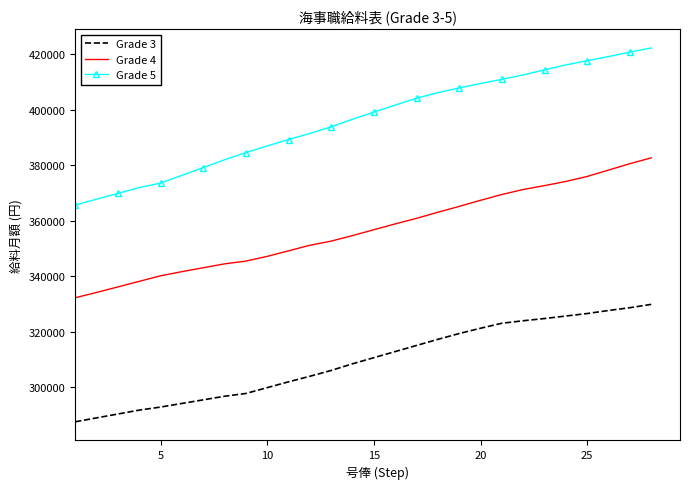

What is the difference between the maximum and minimum values in the Grade 5 series?

56600